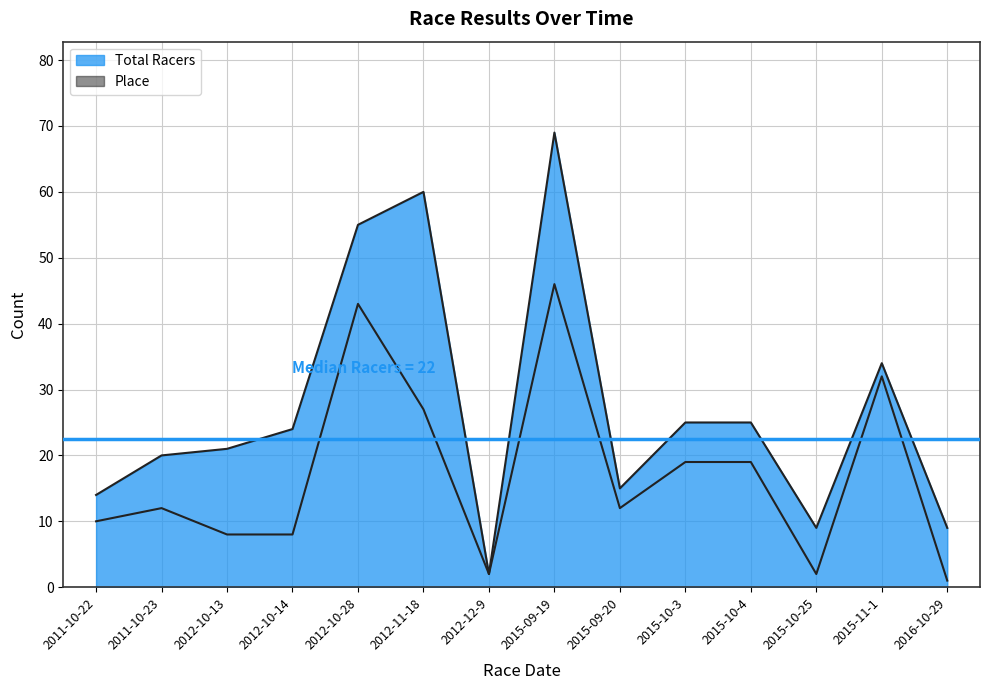

What is the difference between the second highest and second lowest values in the Total Racers series?

51